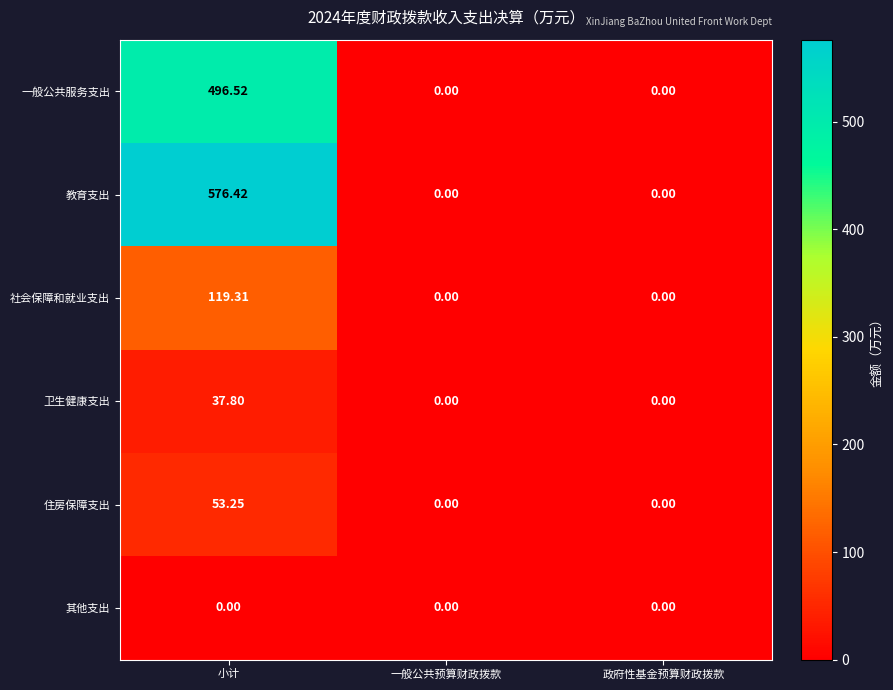

Rank the series by their maximum value, from highest to lowest.

教育支出, 一般公共服务支出, 社会保障和就业支出, 住房保障支出, 卫生健康支出, 其他支出